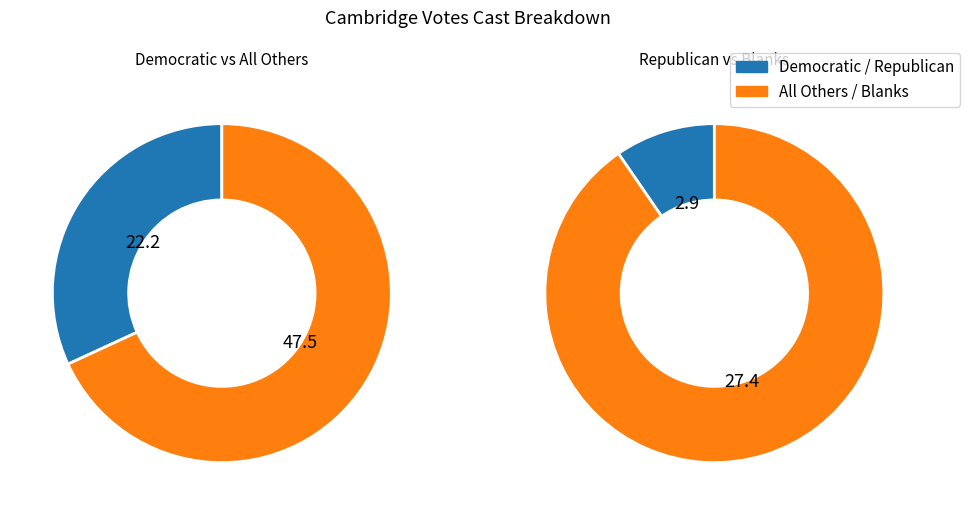

To the nearest percent, what is the difference between the All Others and Jarrett T. Barrios (Democratic) slice percentages?

25%